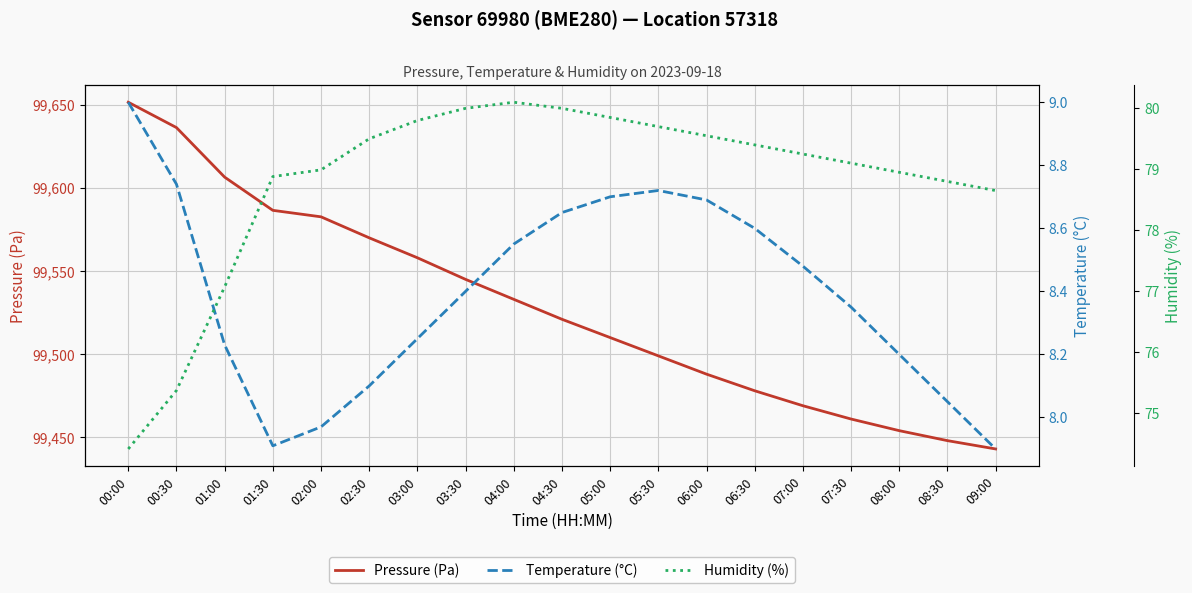

Is it true that Humidity (%) equals 78.9 at 01:30?

True